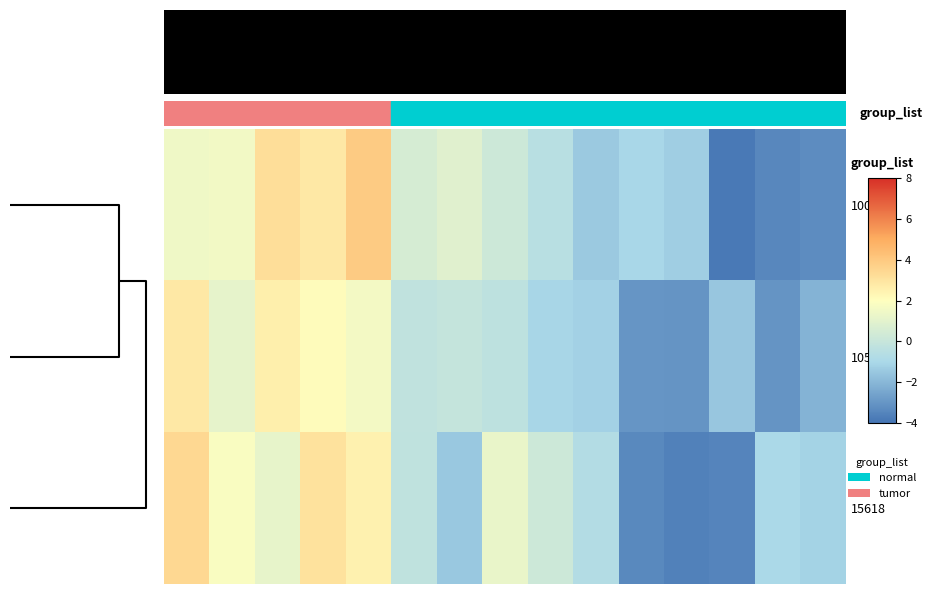

Which series has the largest range (max minus min)?

10078